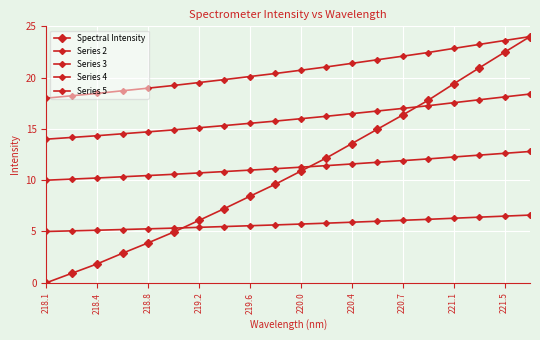

Reading left to right, what are all the values shown in this chart?

Spectral Intensity: 0.0	0.9	1.8	2.9	3.9	4.9	6.1	7.2	8.4	9.6	10.9	12.2	13.6	15.0	16.4	17.8	19.4	20.9	22.5	24.0
Series 2: 18.0	18.2	18.5	18.7	19.0	19.2	19.5	19.8	20.1	20.4	20.7	21.0	21.4	21.7	22.1	22.4	22.8	23.2	23.6	24.0
Series 3: 14.0	14.2	14.3	14.5	14.7	14.9	15.1	15.3	15.5	15.8	16.0	16.2	16.5	16.7	17.0	17.3	17.6	17.8	18.1	18.4
Series 4: 10.0	10.1	10.2	10.3	10.5	10.6	10.7	10.8	11.0	11.1	11.3	11.4	11.6	11.7	11.9	12.1	12.3	12.4	12.6	12.8
Series 5: 5.0	5.1	5.1	5.2	5.3	5.3	5.4	5.5	5.6	5.6	5.7	5.8	5.9	6.0	6.1	6.2	6.3	6.4	6.5	6.6